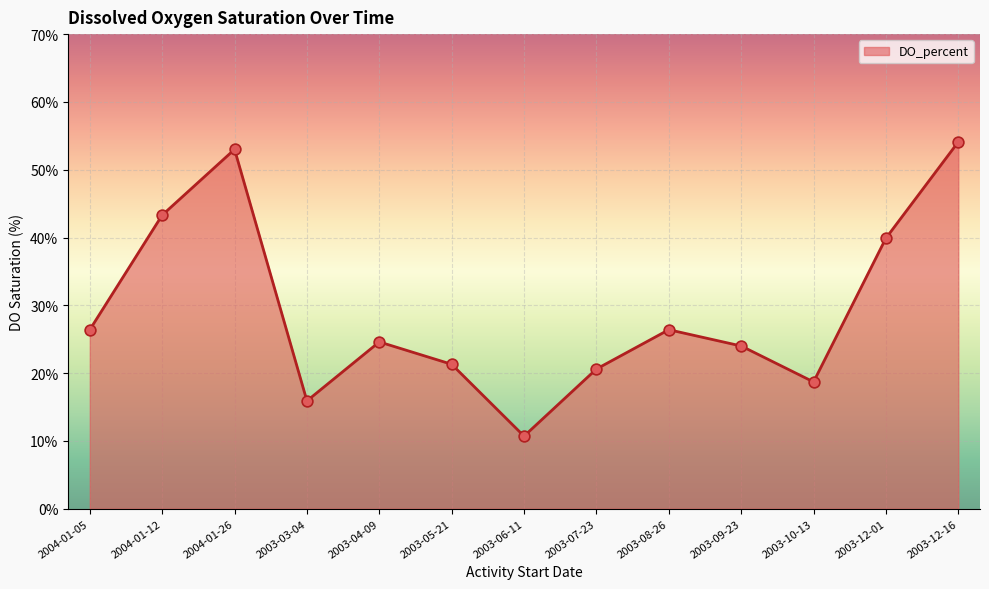

What is the change in value from 2004-01-26 to 2003-05-21?

-31.7